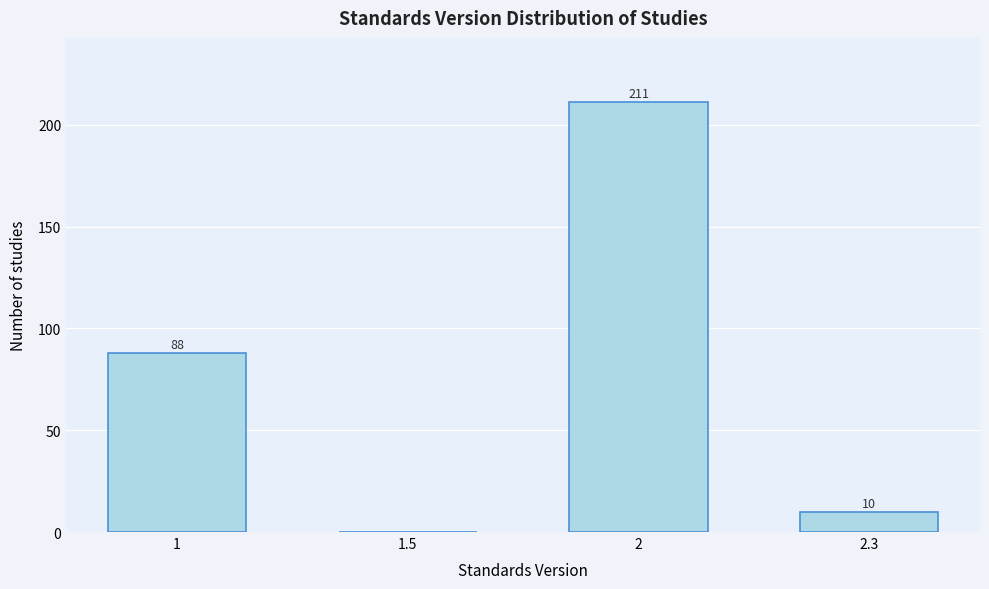

Reading left to right, what are all the values shown in this chart?

1=88	1.5=0	2=211	2.3=10